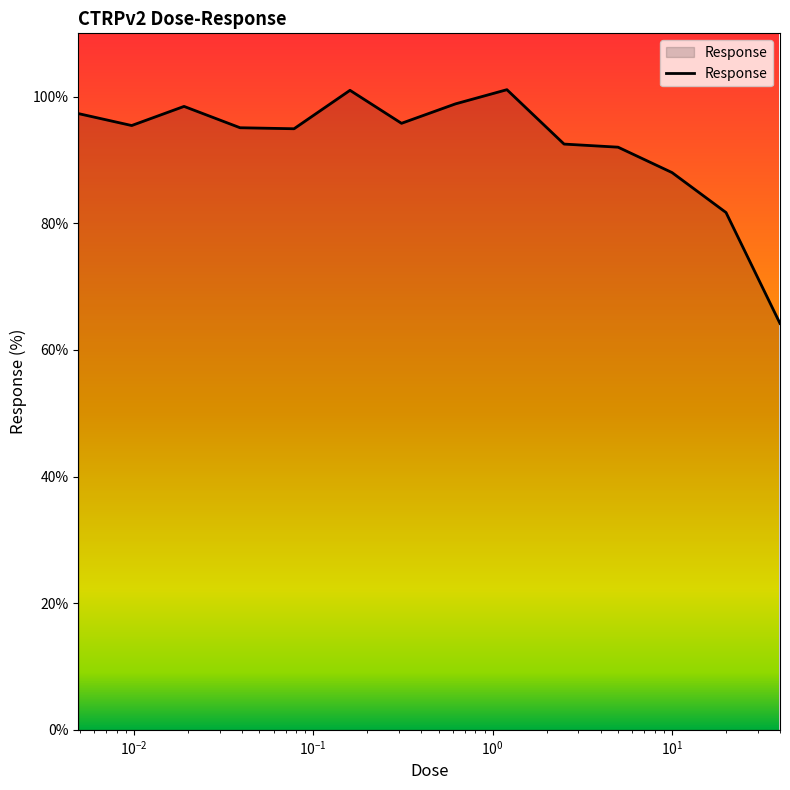

What is the difference between the maximum and minimum values?

36.9